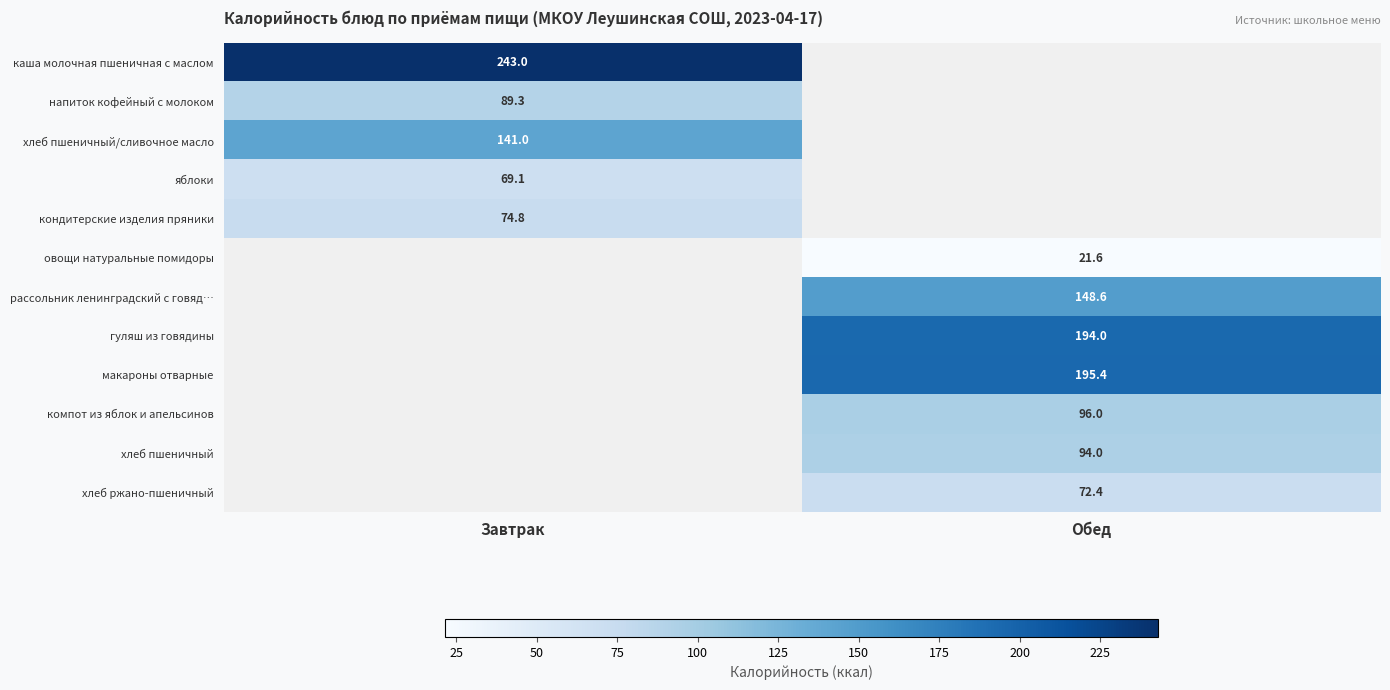

The хлеб пшеничный/сливочное масло series shows 141.0 at Завтрак. True or false?

True